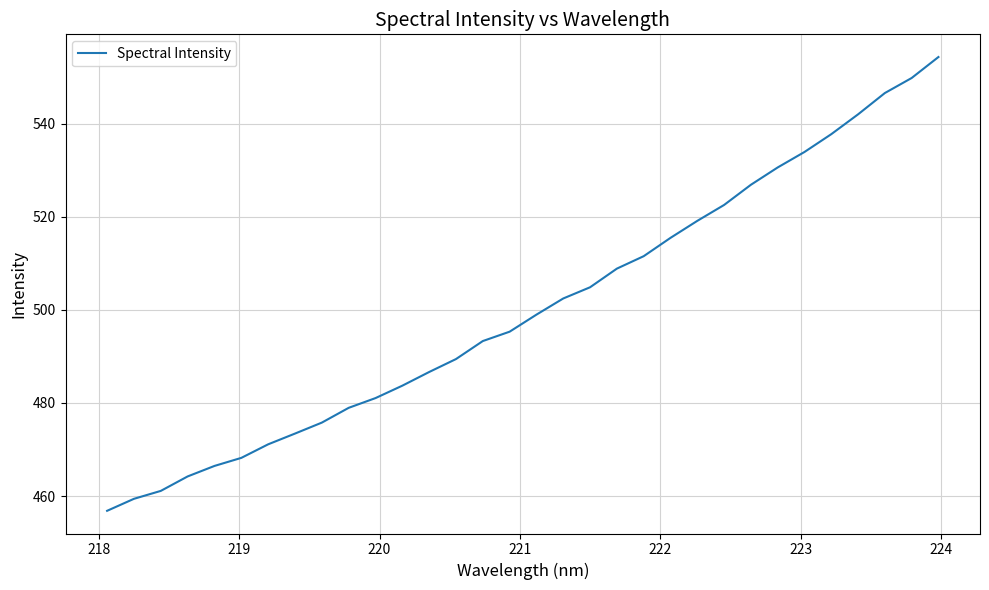

What is the minimum value shown in the chart?

456.8